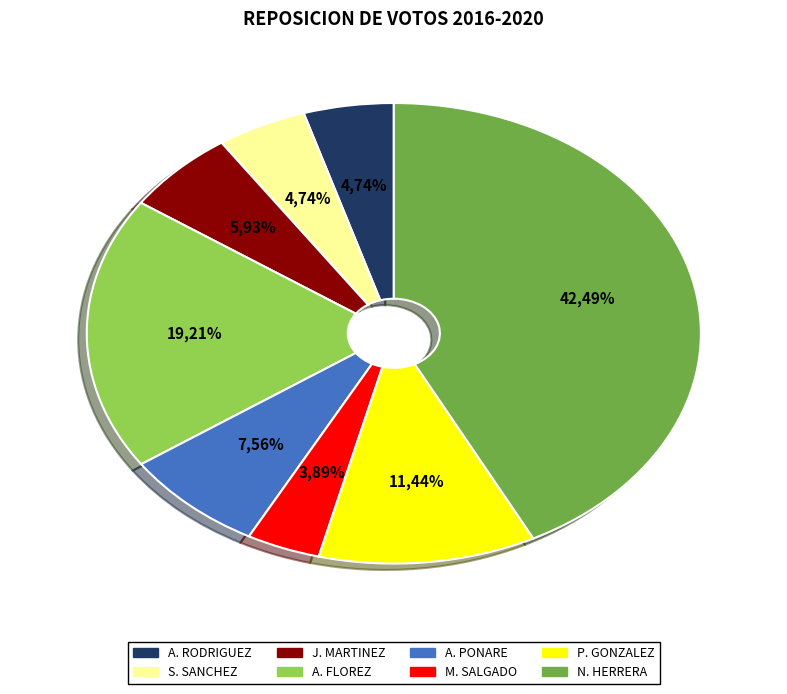

To the nearest percent, what portion does MARTHA CECILIA SALGADO CUELLAR represent?

4%